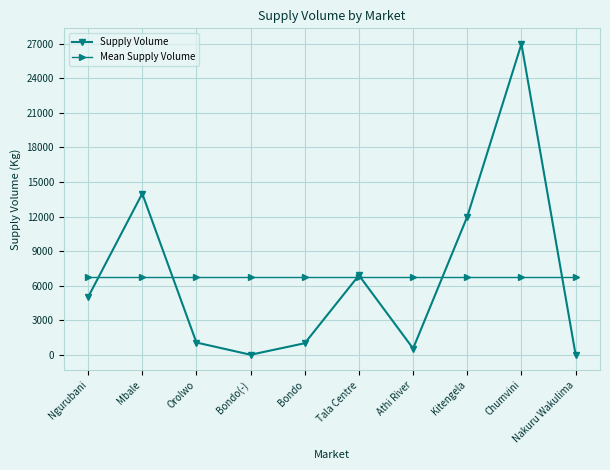

Is the value of Supply Volume at Bondo greater than the value of Mean Supply Volume at Tala Centre?

No